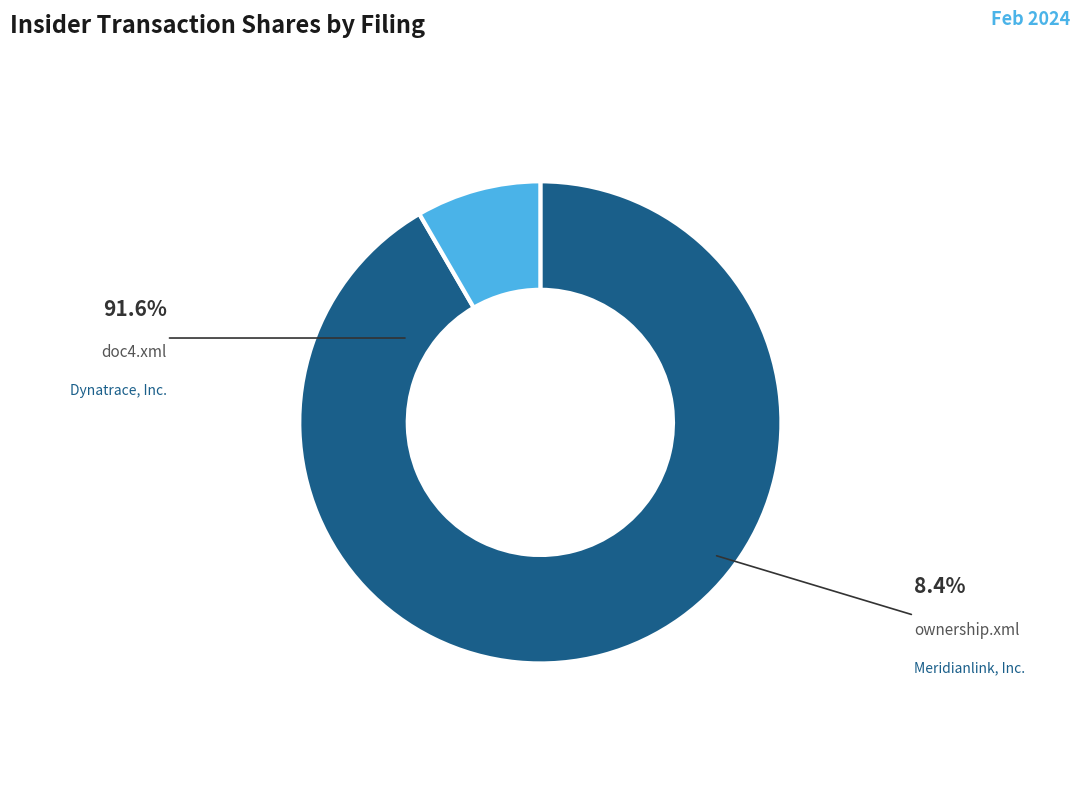

What is the change in value from doc4.xml to ownership.xml?

-48529568